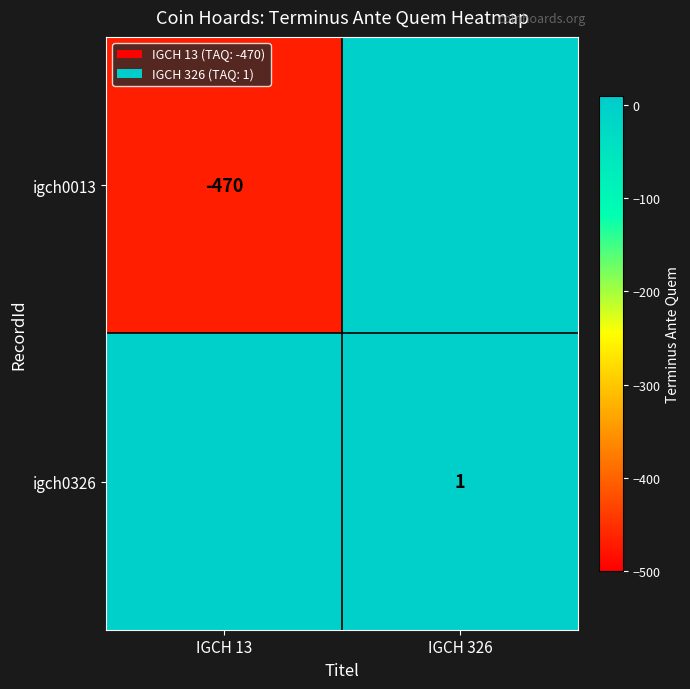

The value of igch0326 at IGCH 326 is 1. True or false?

True